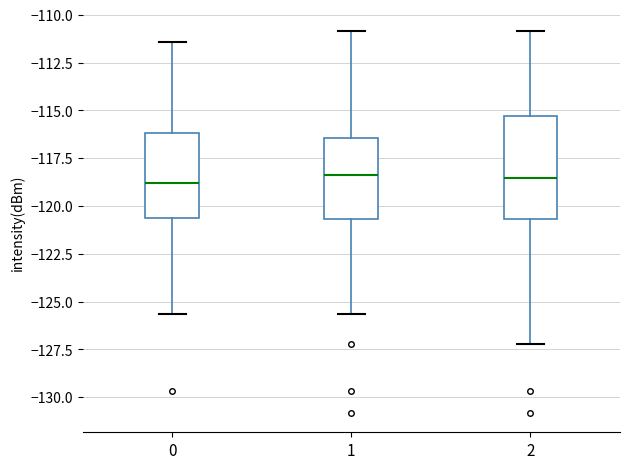

Where does the lower whisker of the box at x = 2 end on the y-axis? The values are not printed on the chart, so give them approximately, as read against the axis.

-127.0